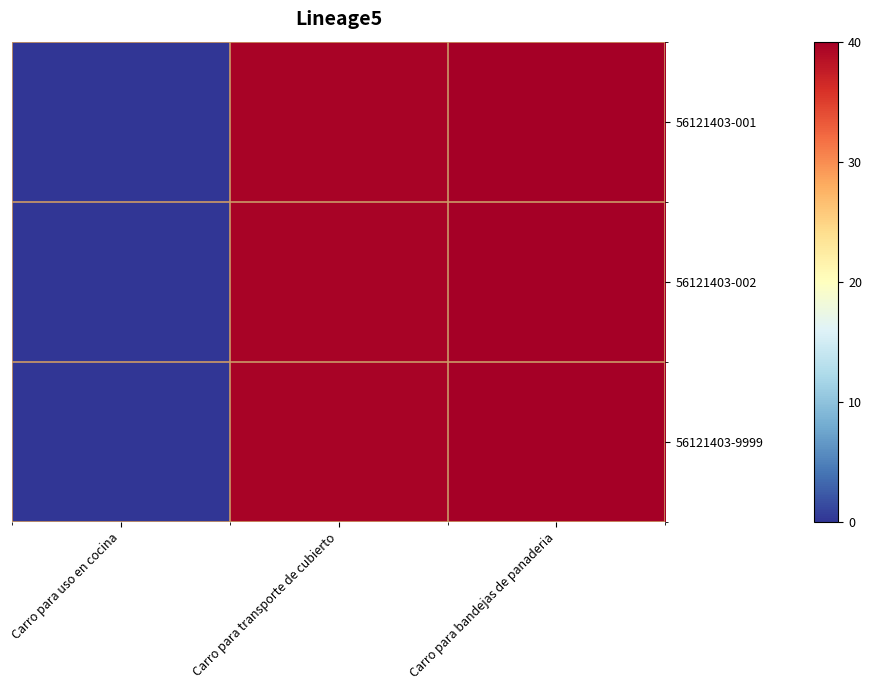

Between Carro para uso en cocina and Carro para bandejas de panaderia, which is larger?

Carro para bandejas de panaderia